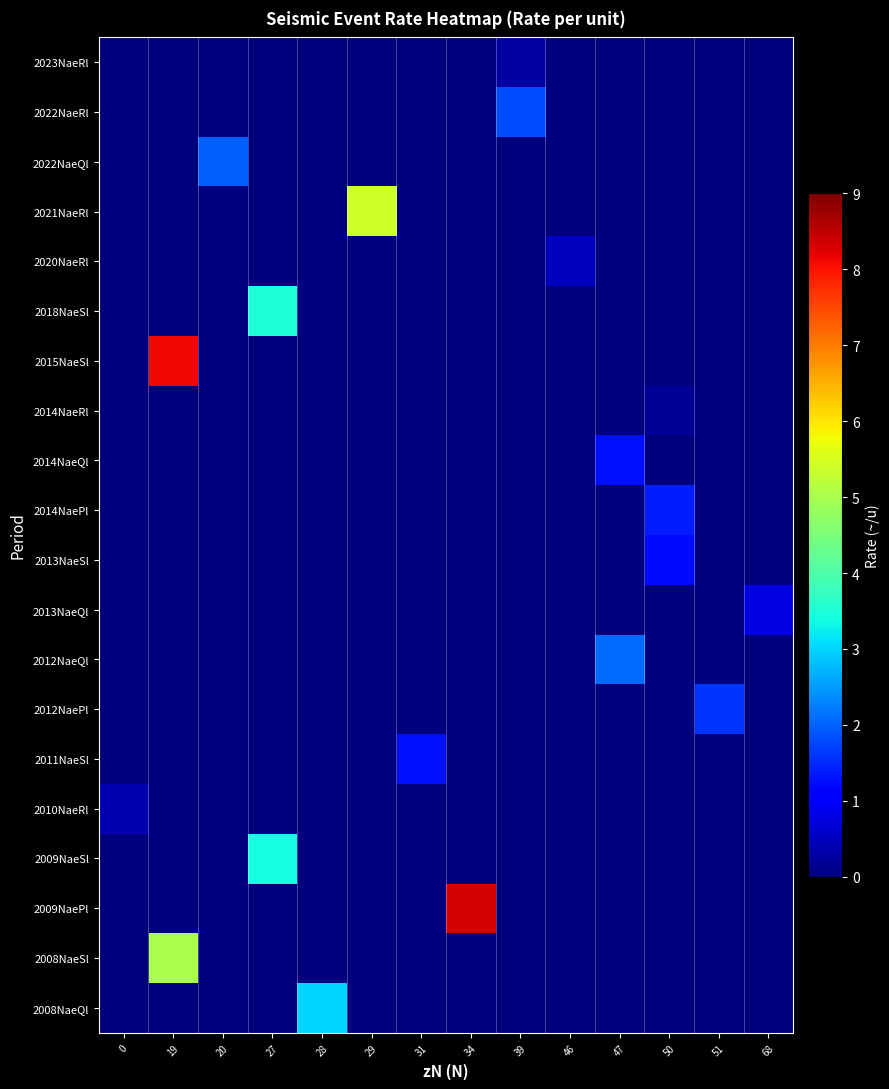

At how many categories does at least one series exceed 2?

6